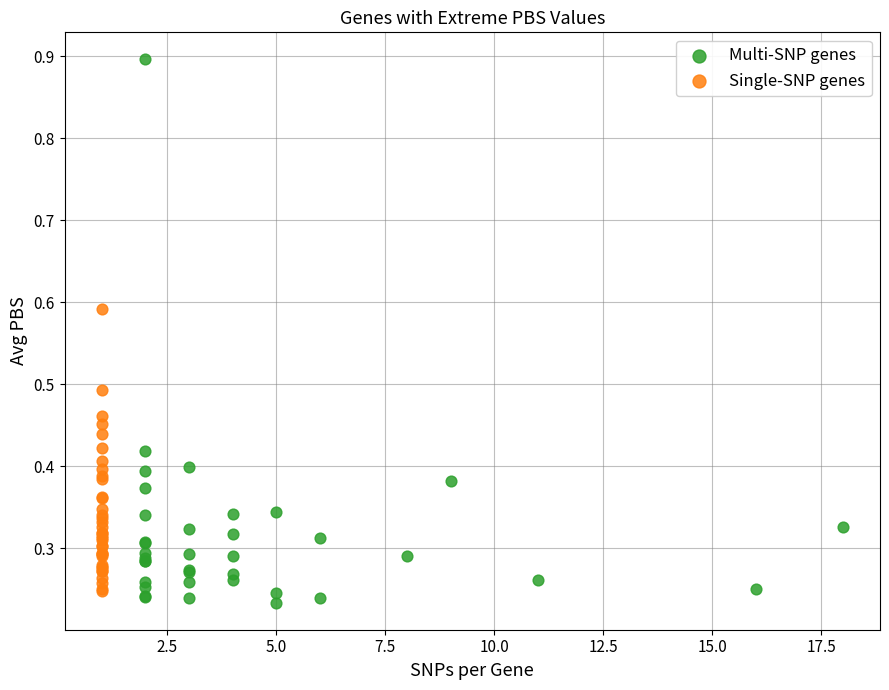

Which series reaches the maximum Y coordinate?

Multi-SNP genes